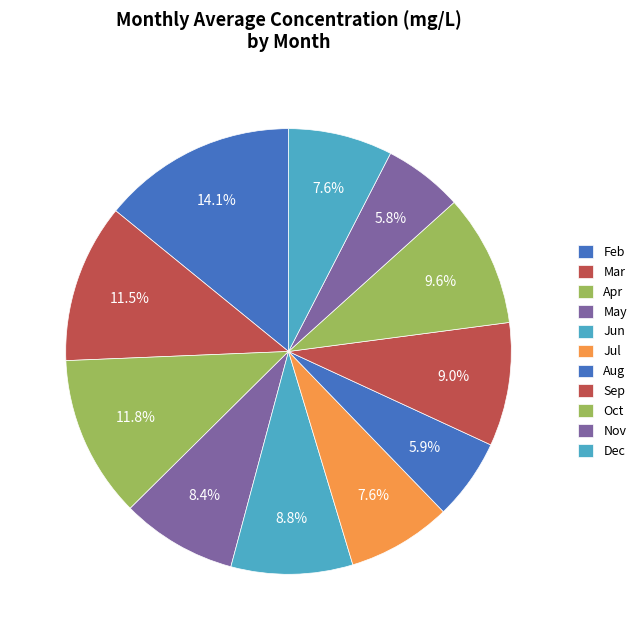

Is there any slice that represents more than half of the pie?

No